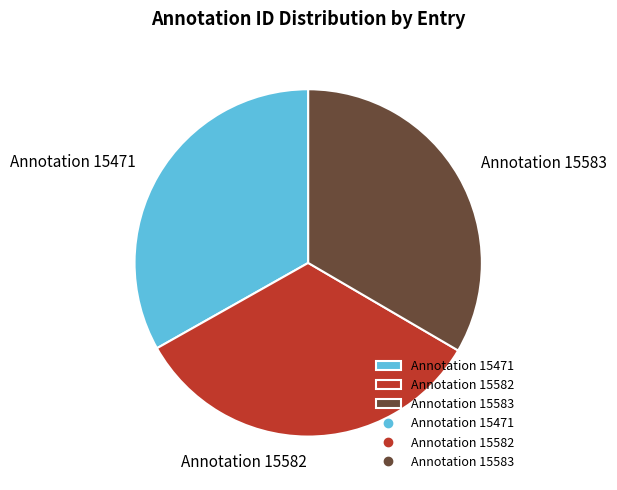

Does Annotation 15582 represent more than half of the total?

No